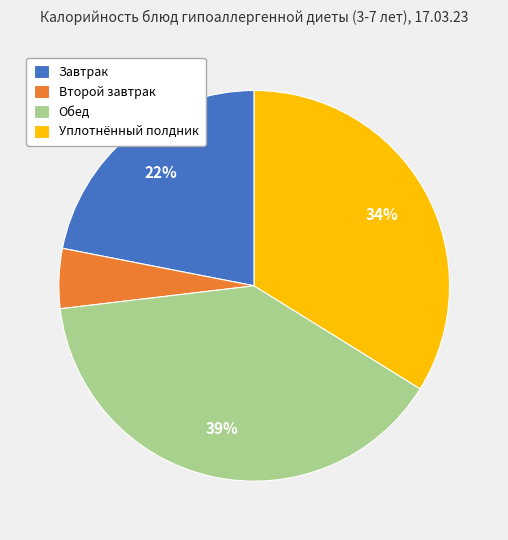

Between Обед and Уплотнённый полдник, which is larger?

Обед